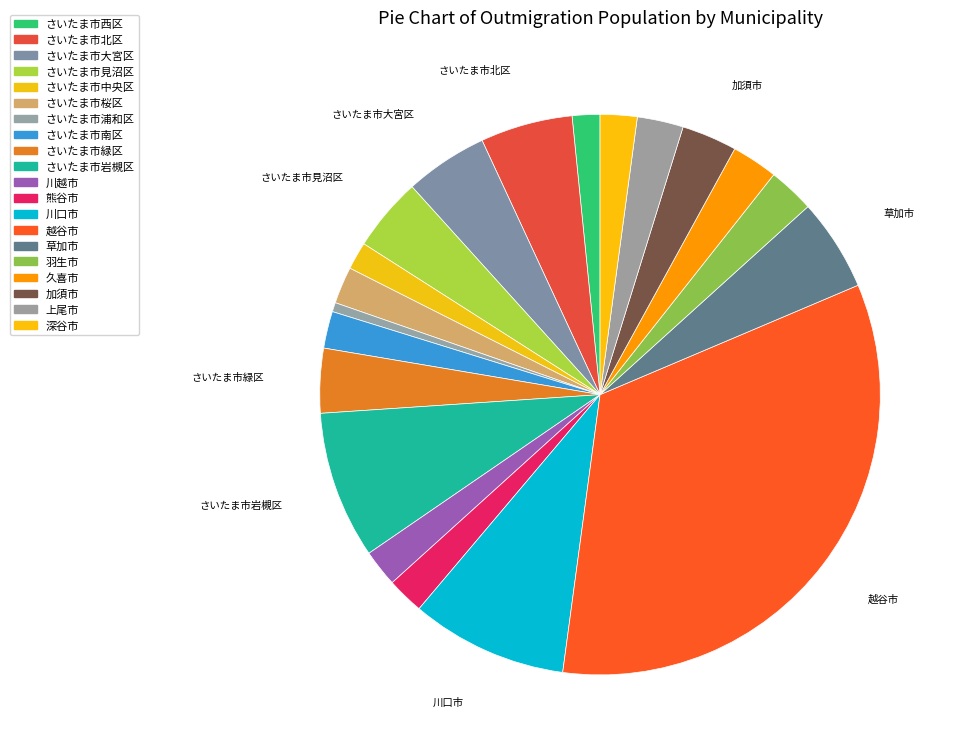

Which slice is the smallest?

さいたま市浦和区